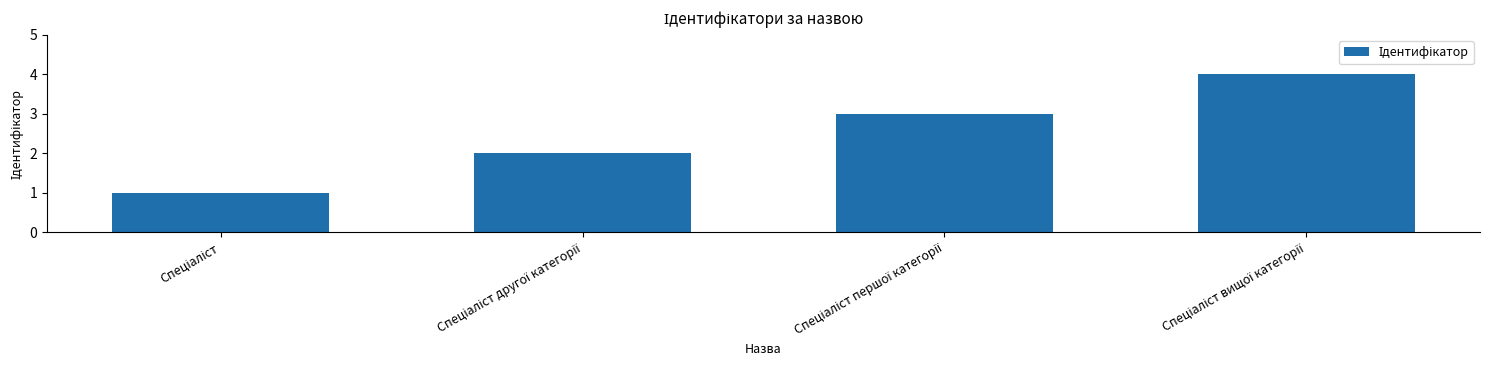

What is the difference between the maximum and minimum values?

3